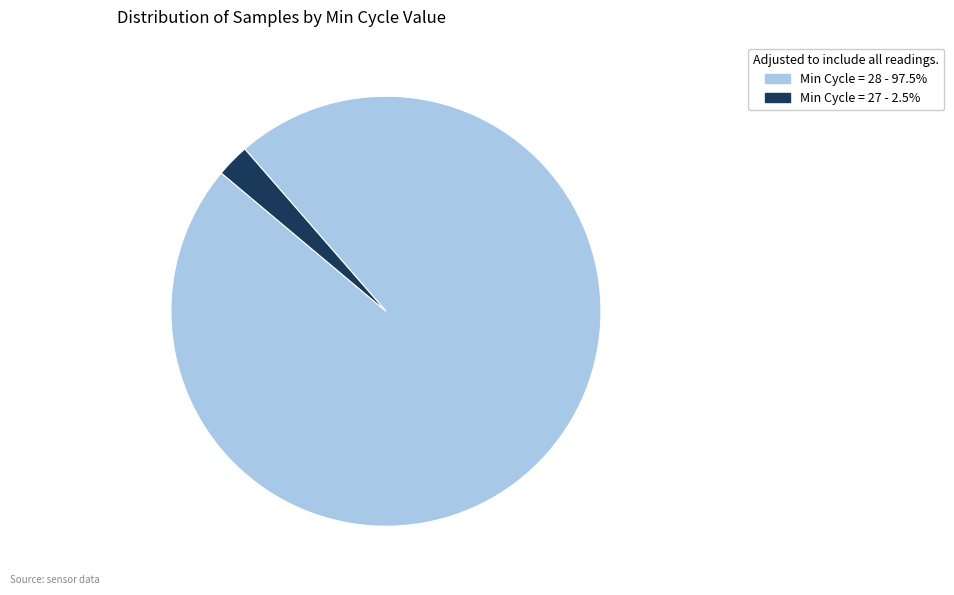

Is there any slice that represents more than half of the pie?

Yes